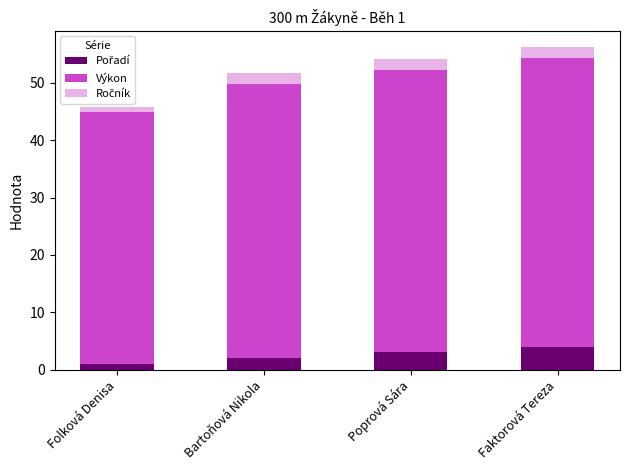

How many categories are shown in the chart?

4